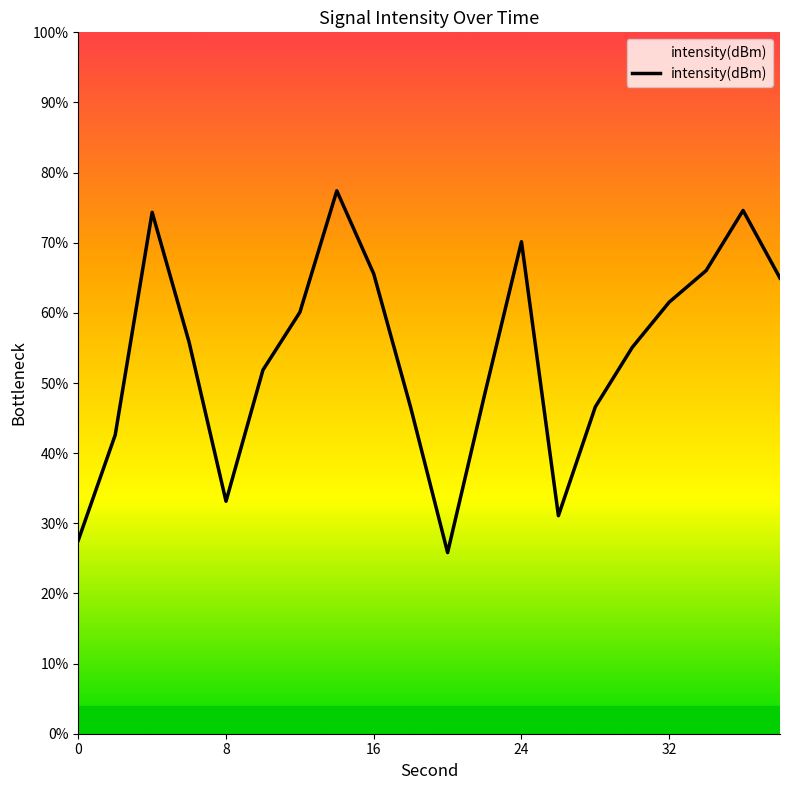

What is the greatest value displayed?

77.4